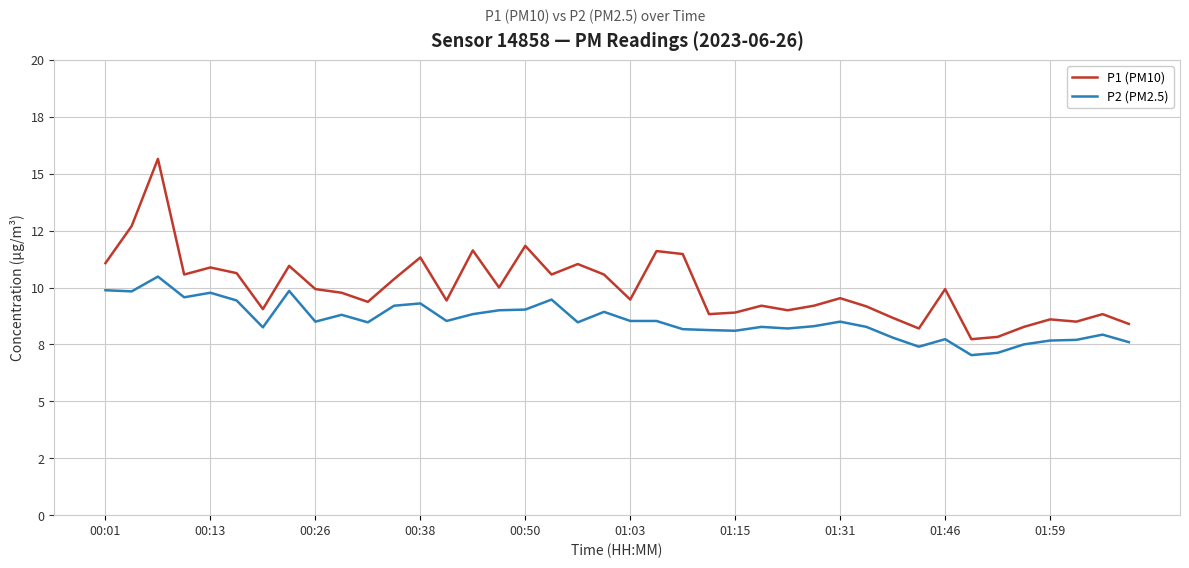

Which category has the lowest value across all series?

33